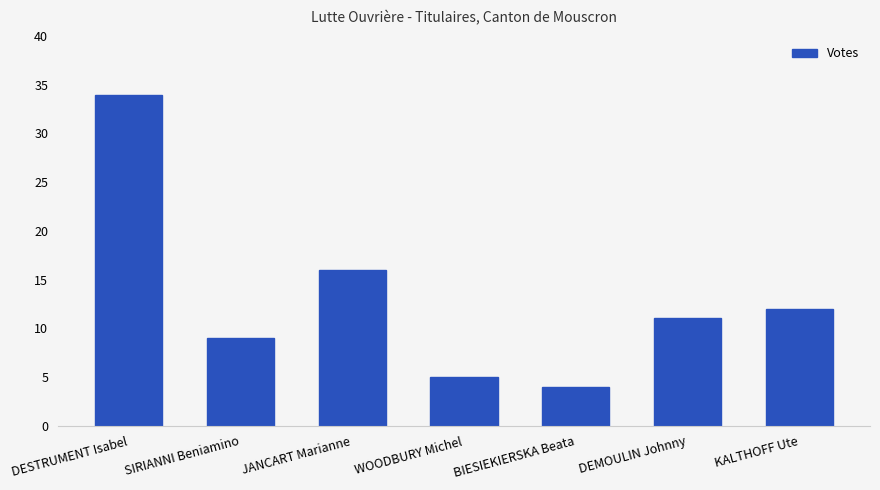

What is the difference between the second highest and minimum values?

12